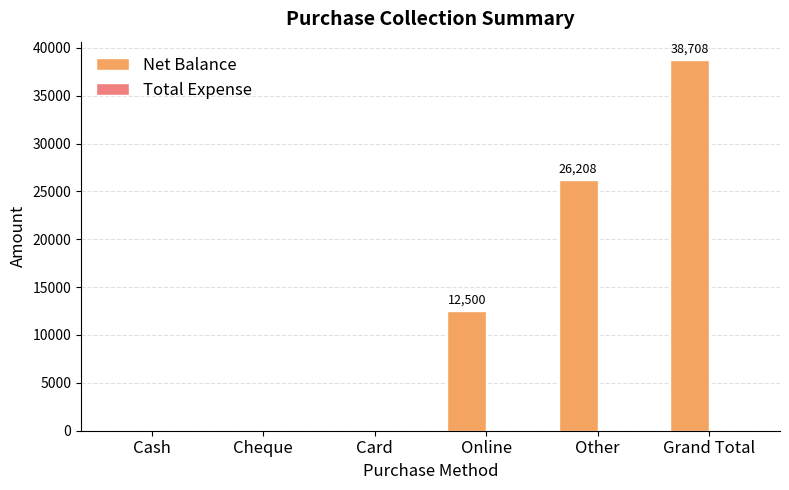

Reading right to left, what are all the values shown in this chart?

Grand Total=38708	Other=26208	Online=12500	Card=0	Cheque=0	Cash=0